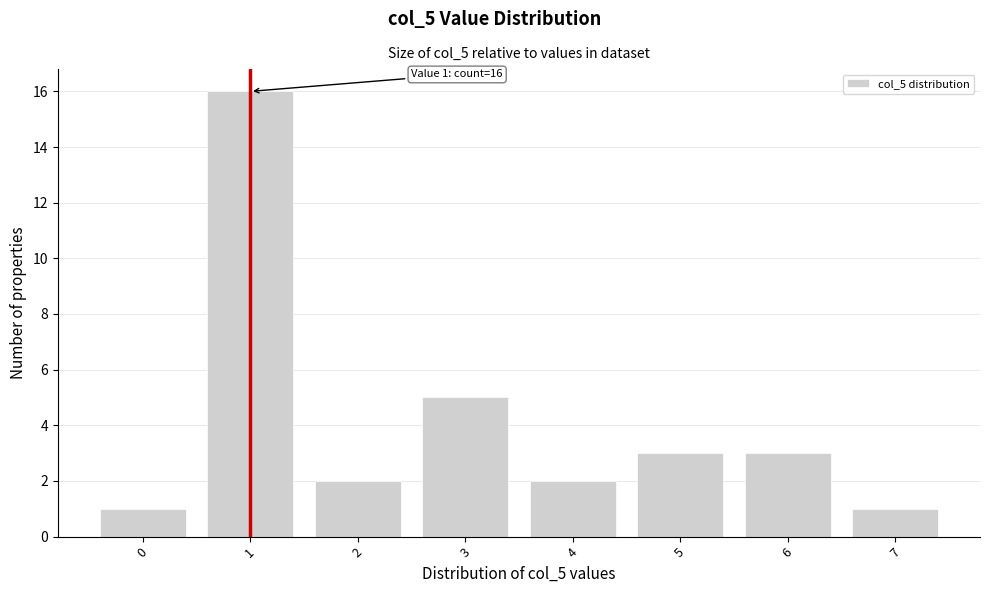

Reading left to right, what are all the values shown in this chart?

0=1	1=16	2=2	3=5	4=2	5=3	6=3	7=1